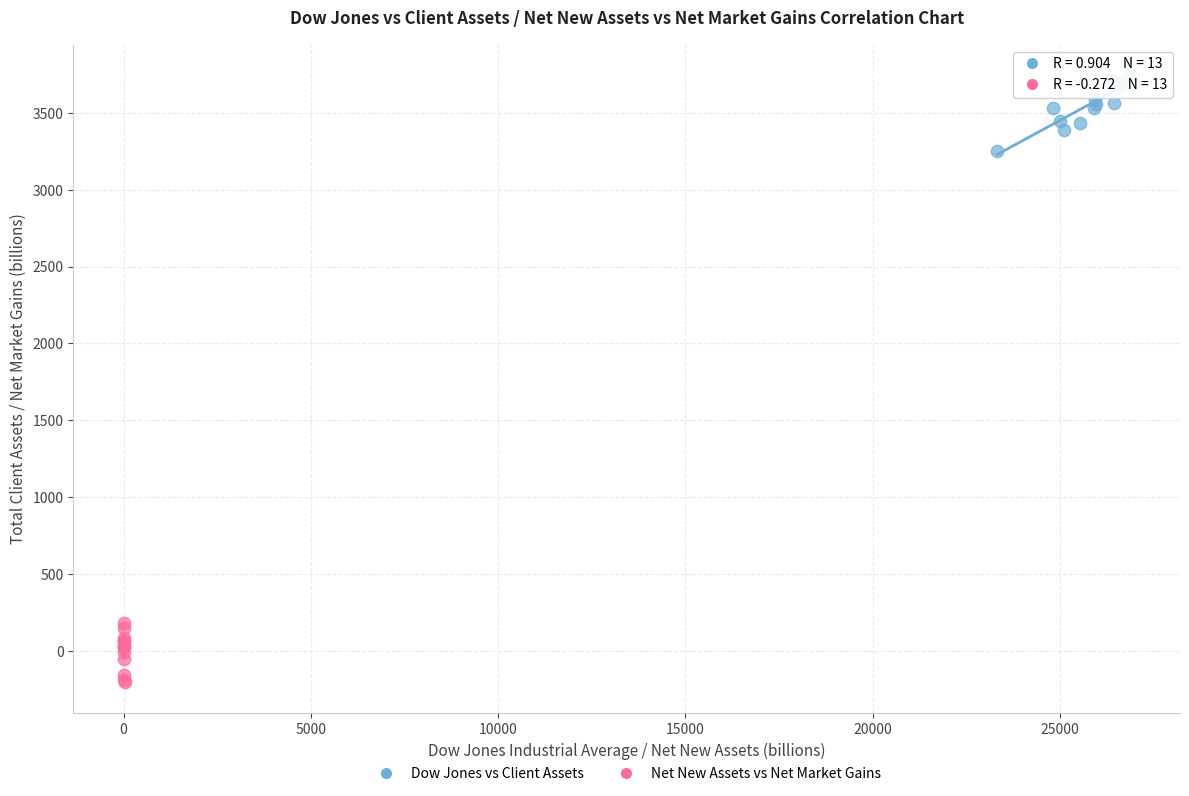

Which series reaches the minimum Y coordinate?

Net New Assets vs Net Market Gains